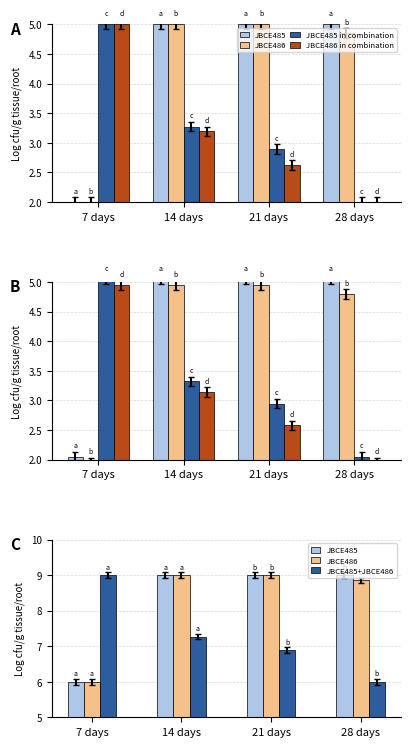

At which label does JBCE485 reach its peak?

14 days